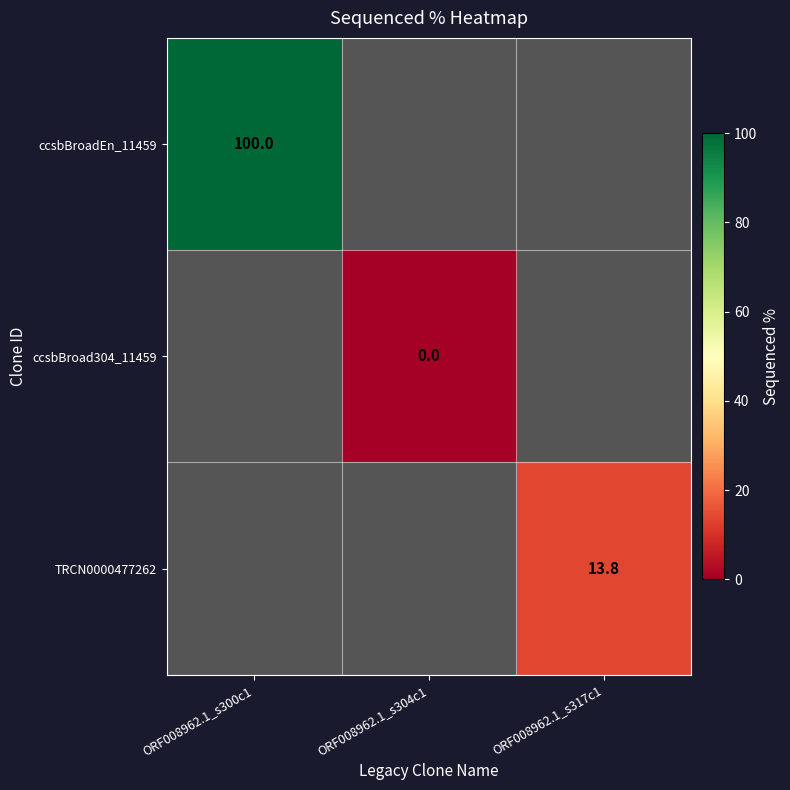

How many series are shown in this chart?

3